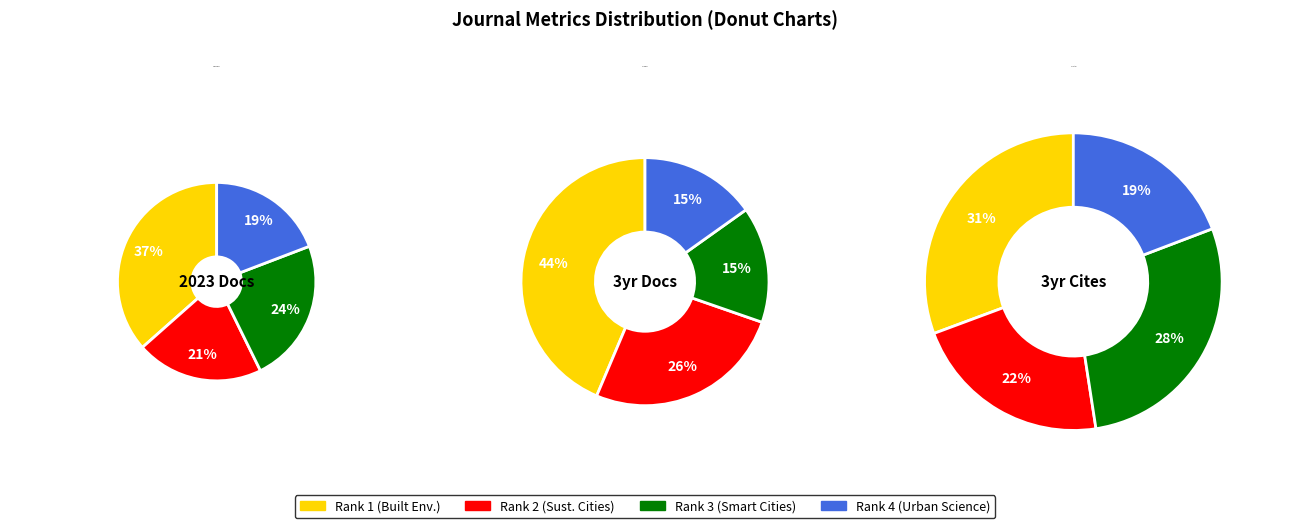

Which category has the smallest portion of the pie?

Urban Science